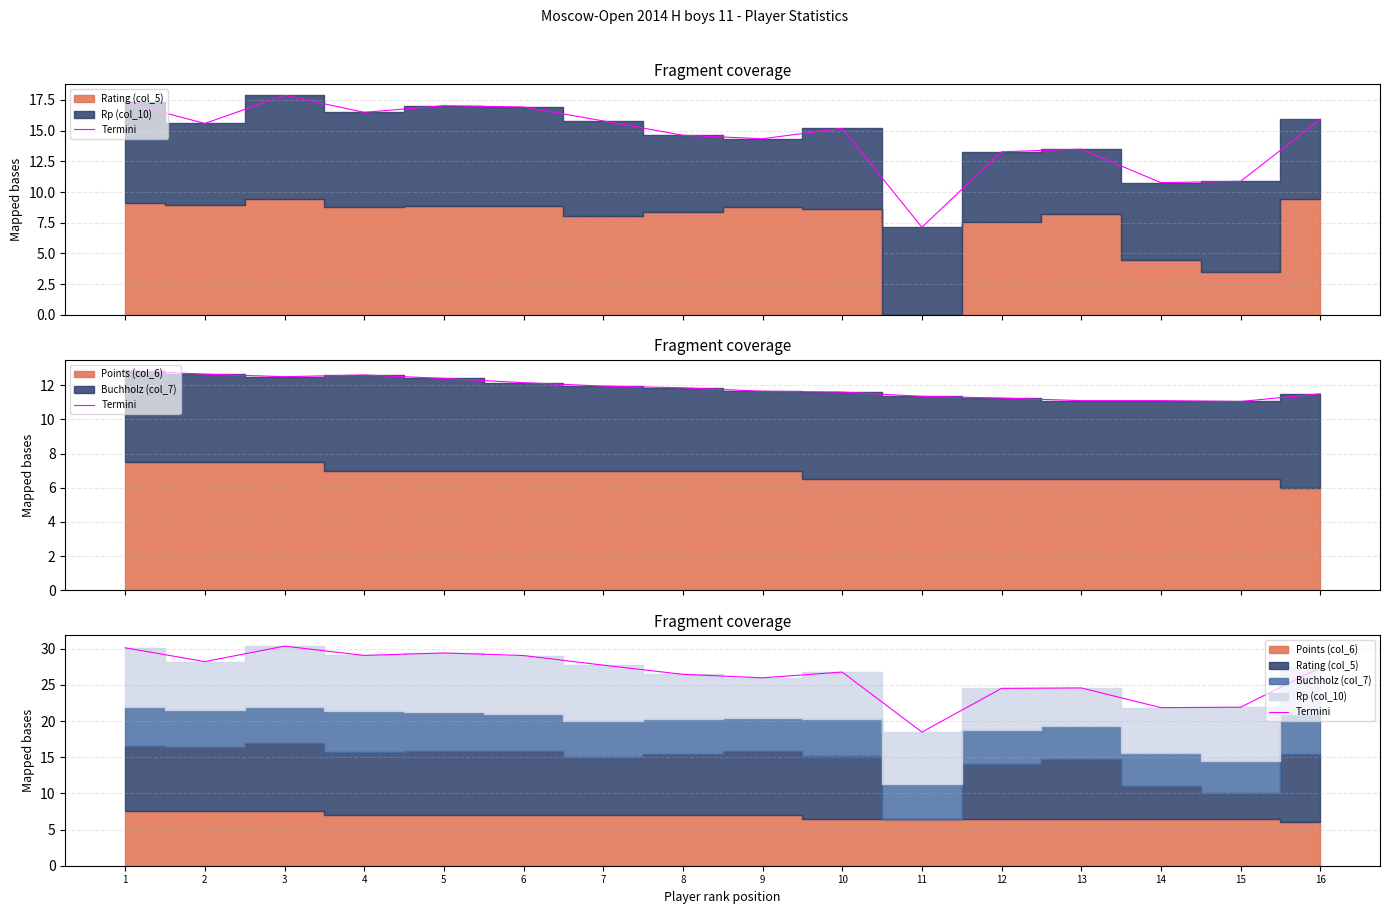

The value at 5 is 17.3. True or false?

False